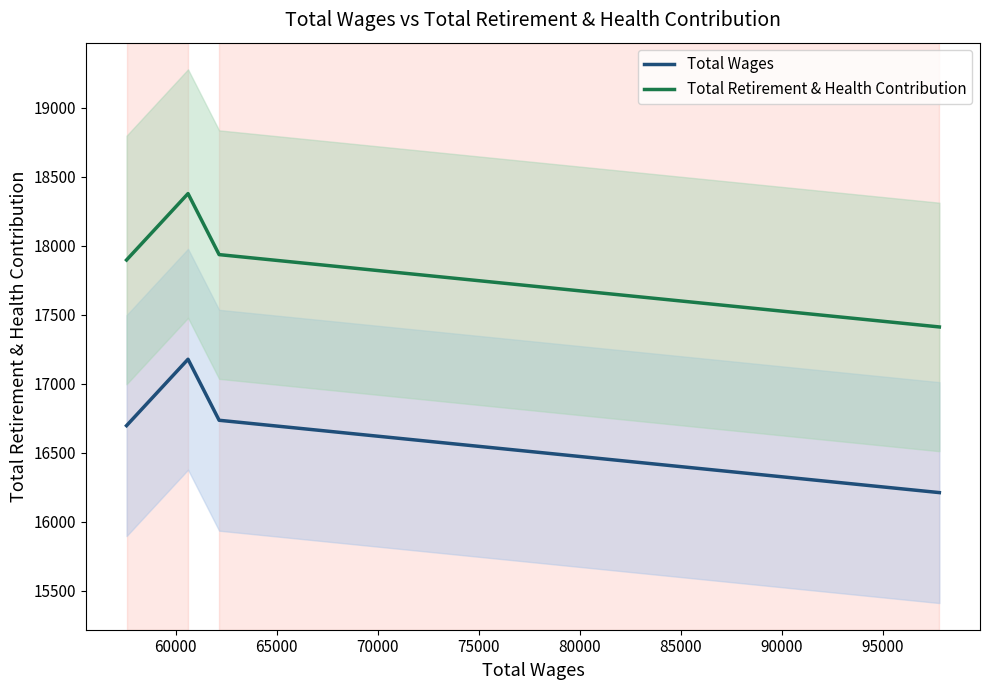

True or false: Total Retirement & Health Contribution and Total Wages cross at least once.

False